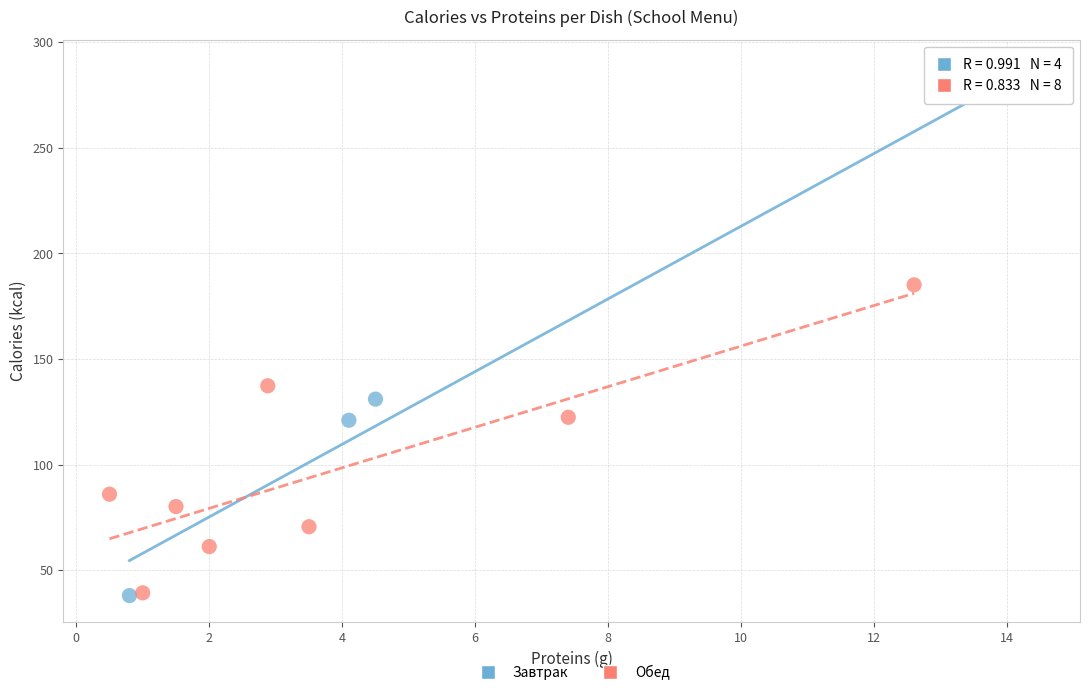

Which series reaches the maximum Y coordinate?

Завтрак